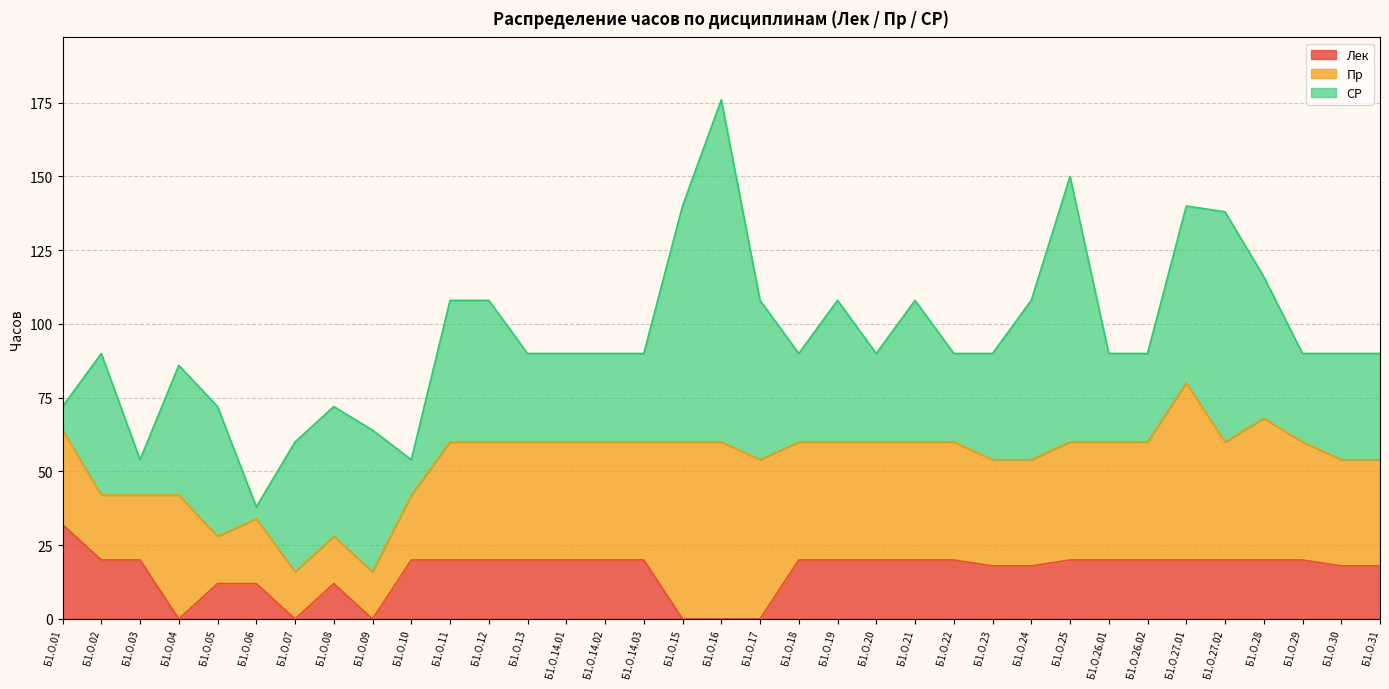

The СР series shows 26 at Б1.О.19. True or false?

False